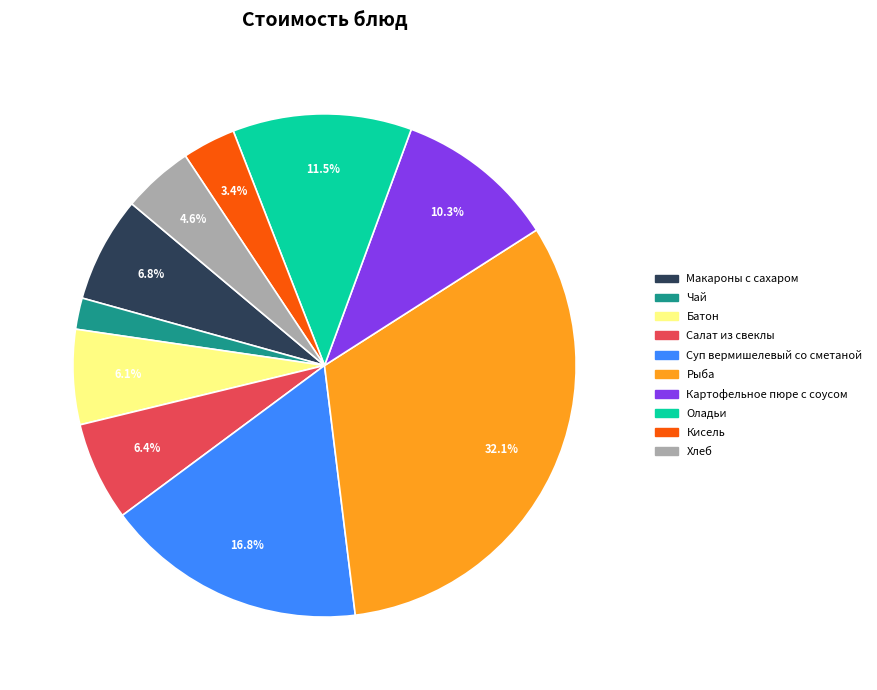

What portion of the pie excludes Картофельное пюре с соусом?

89.7%